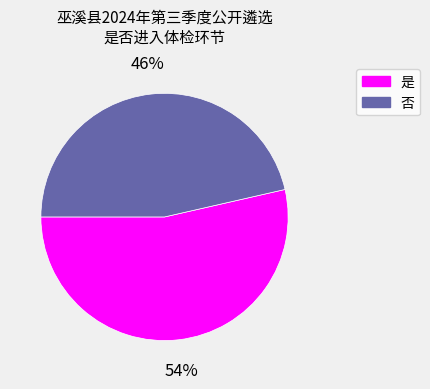

What percentage is the 否 slice, to the nearest percent?

46%